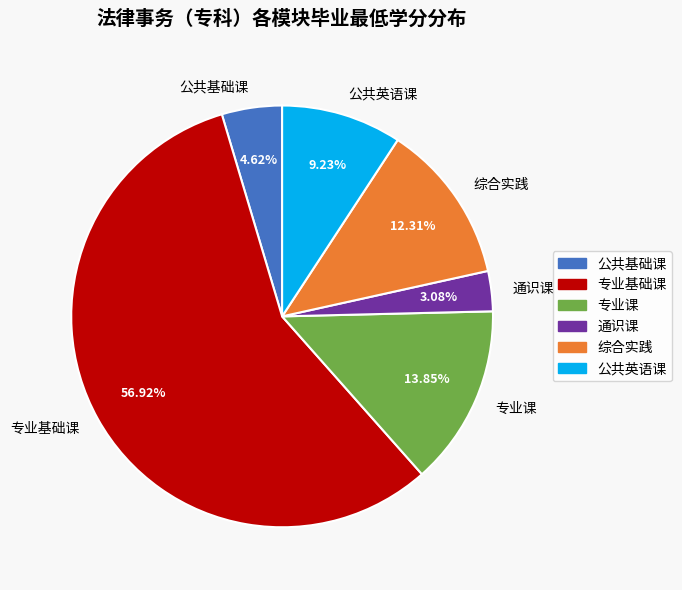

Do 专业课 and 公共基础课 together represent more than half of the pie?

No